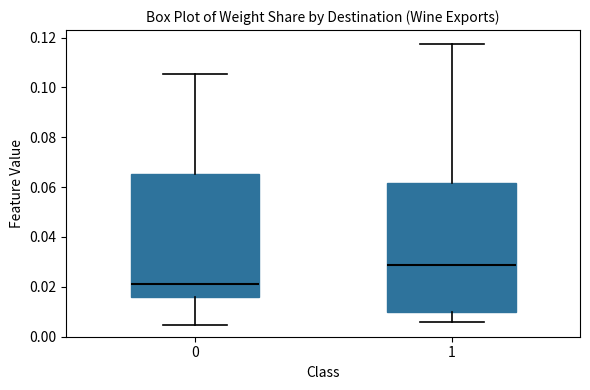

Which box has the highest median line?

1